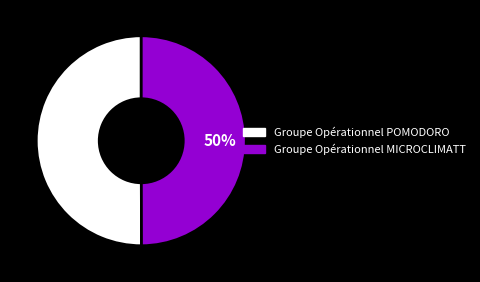

Count the number of slices in the pie.

2